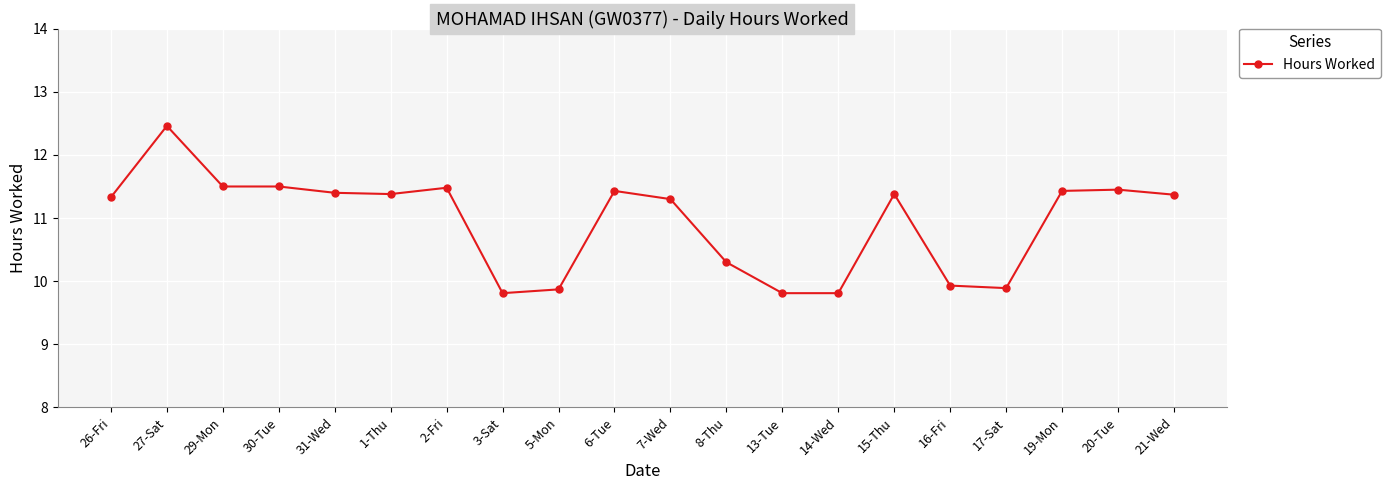

True or false: the data shows 18.5 at 2-Fri.

False